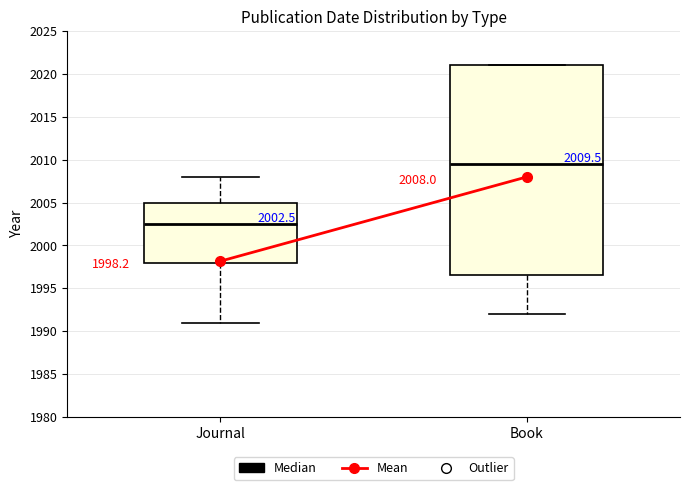

Which box's median line is the highest?

Book